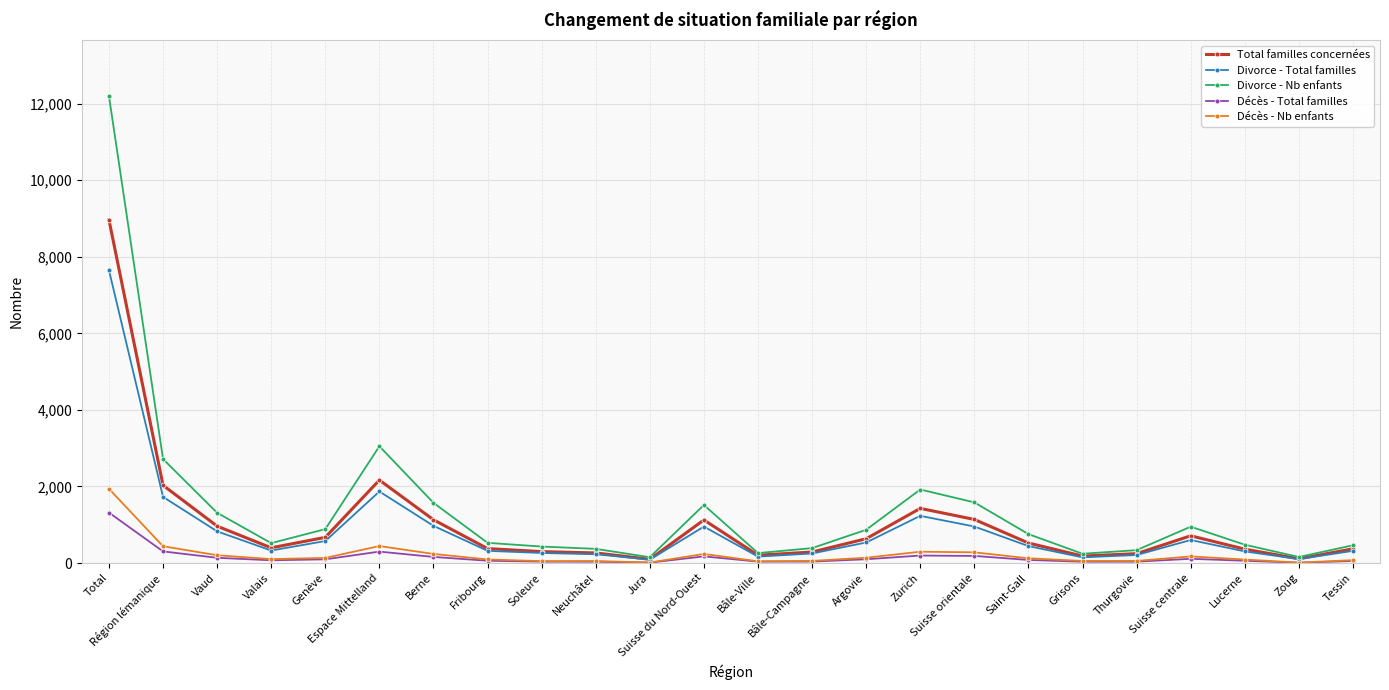

What is the maximum value shown in the chart?

12198